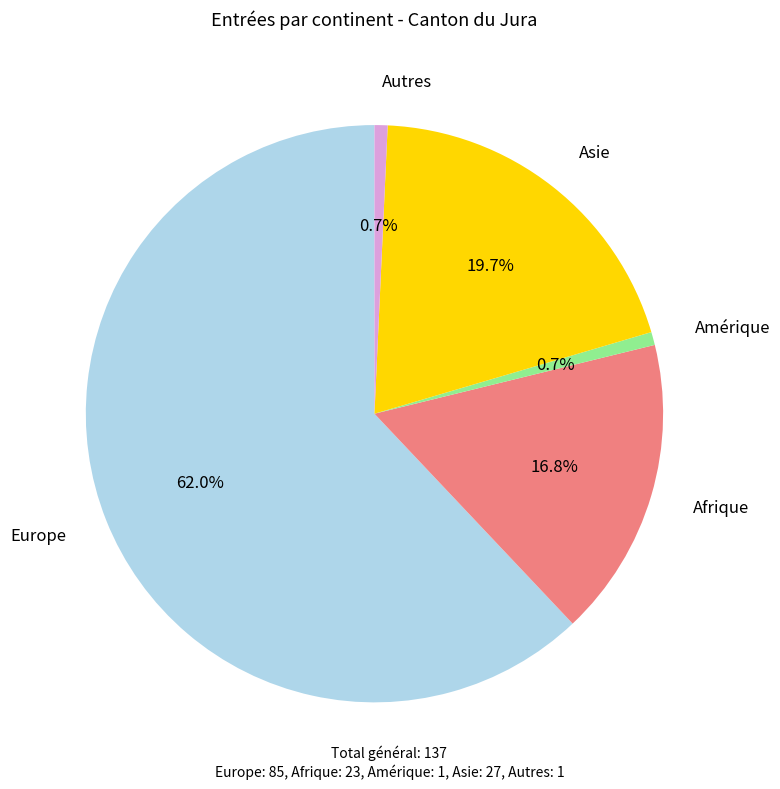

Is there any slice that represents more than half of the pie?

Yes